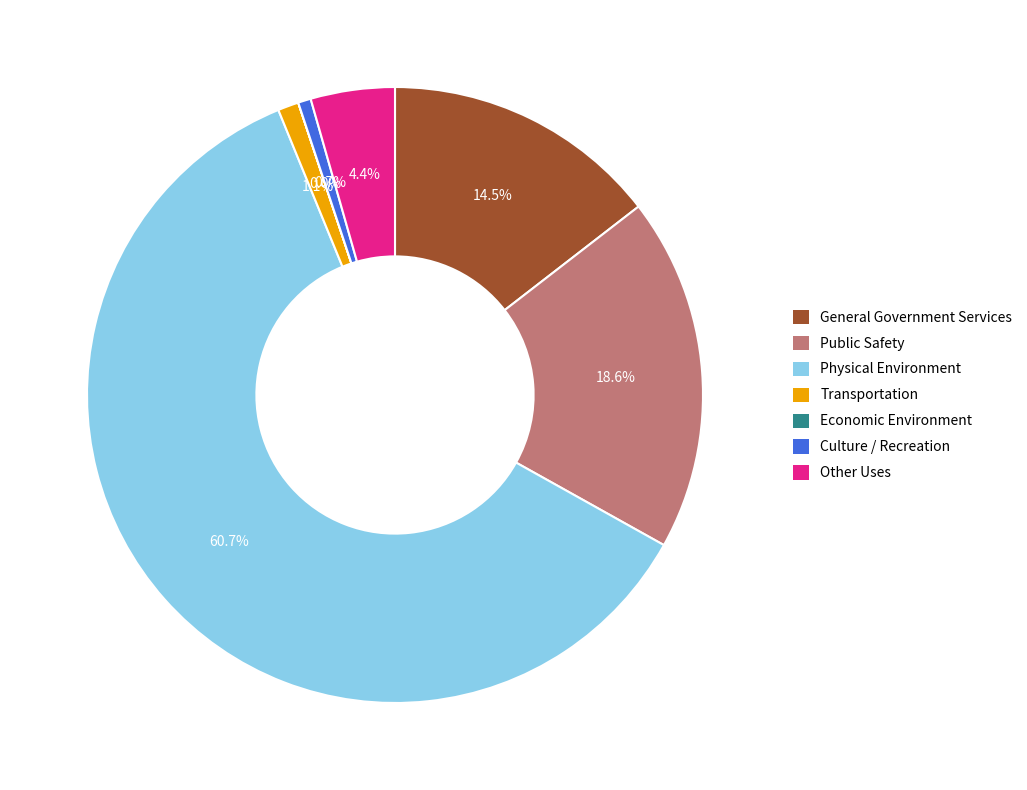

Is there a majority slice in this chart?

Yes